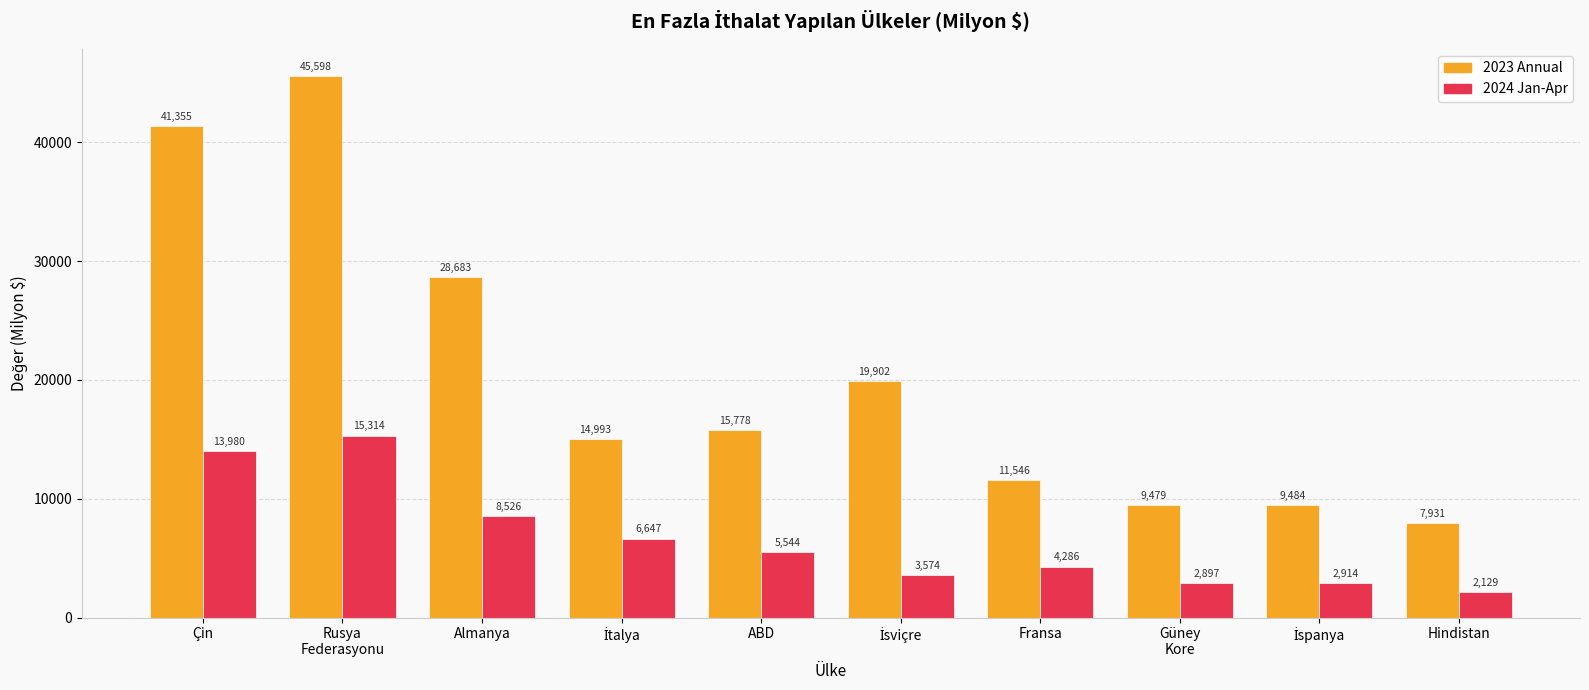

What is the sum of the 2024 Jan-Apr values at ABD and Hindistan?

7673.0